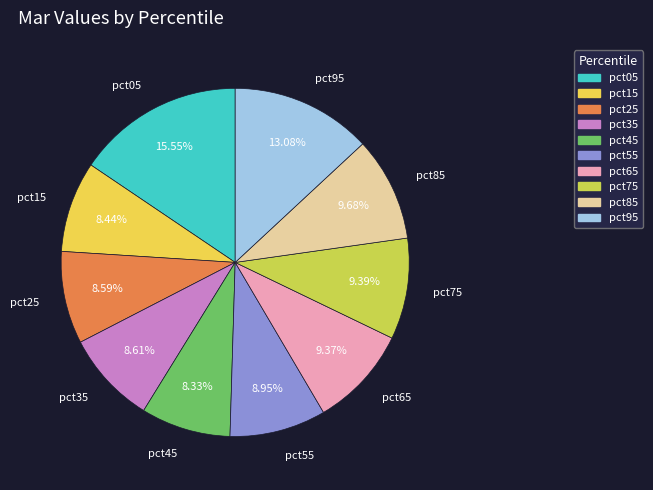

Which category has the smallest portion of the pie?

pct45